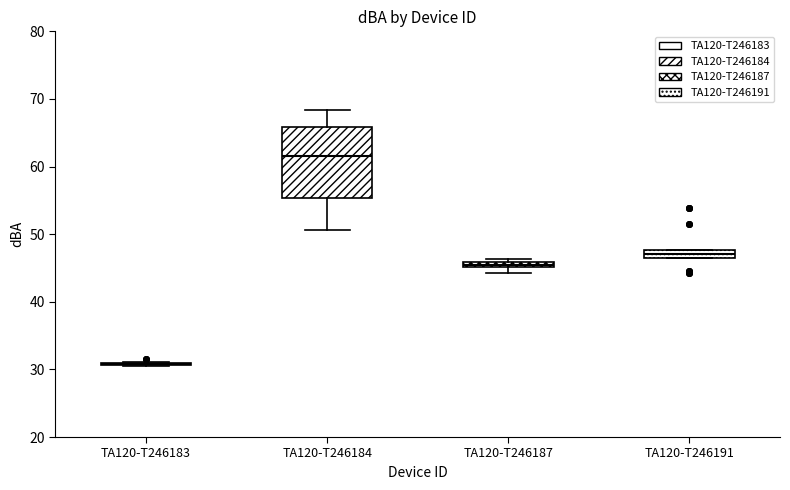

Which box is the tallest, from its lower edge to its upper edge?

TA120-T246184